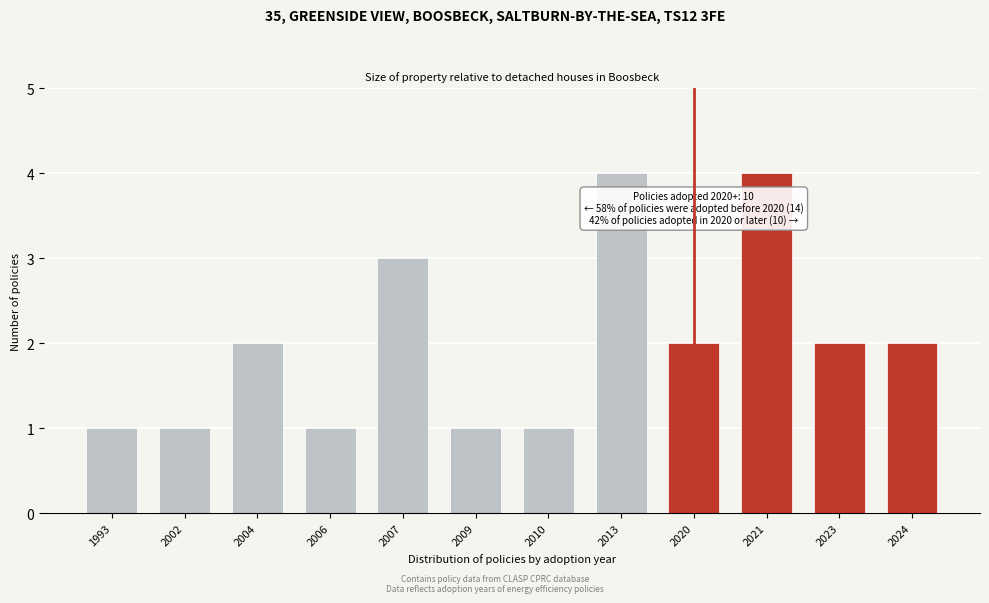

Reading right to left, what are all the values shown in this chart?

2024=2	2023=2	2021=4	2020=2	2013=4	2010=1	2009=1	2007=3	2006=1	2004=2	2002=1	1993=1